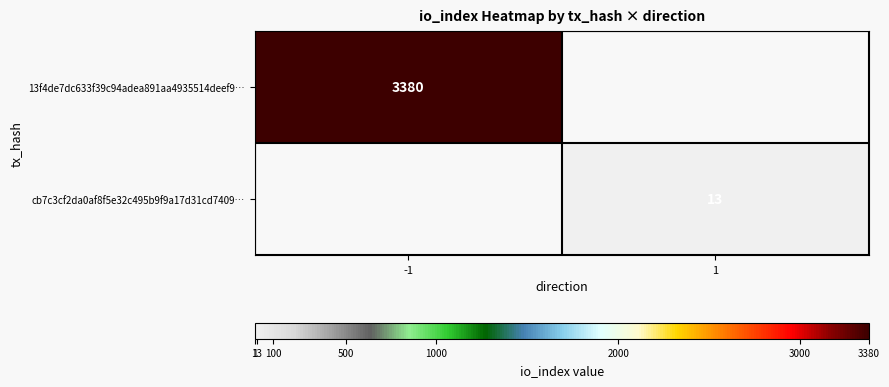

List the series in order of their peak value, highest first.

13f4de7dc633f39c94adea891aa4935514deef9…, cb7c3cf2da0af8f5e32c495b9f9a17d31cd7409…